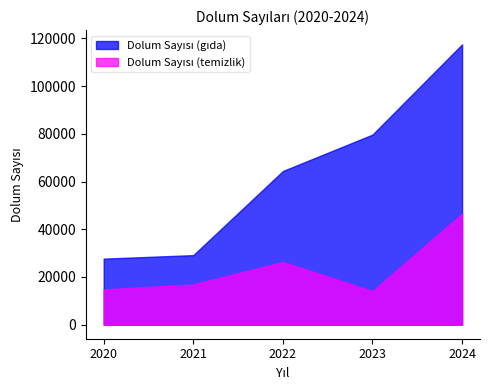

Rank the series at 2022 from lowest to highest value.

Dolum Sayısı (temizlik), Dolum Sayısı (gıda)